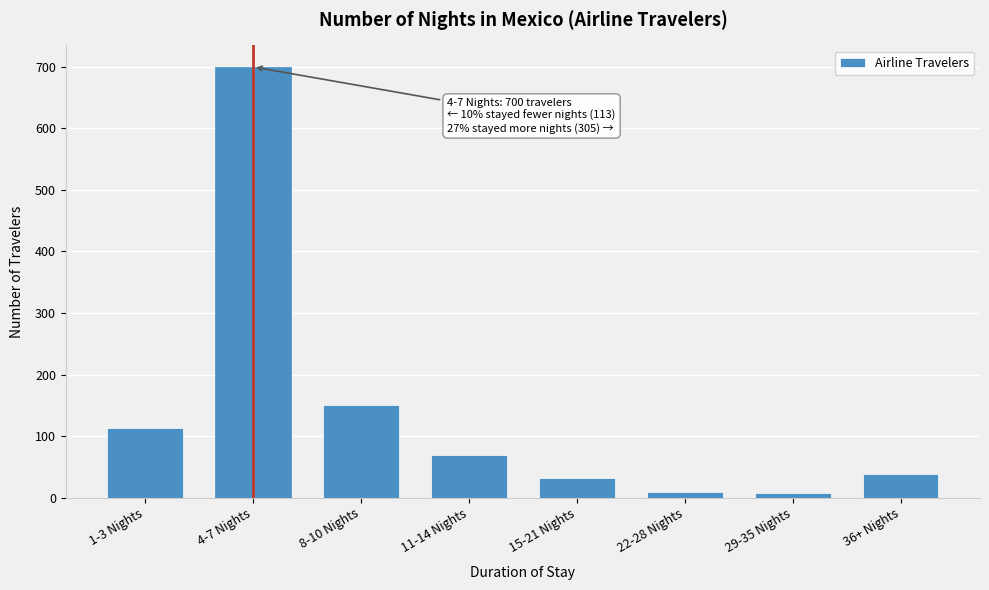

Is it true that the value at 15-21 Nights is 31?

True